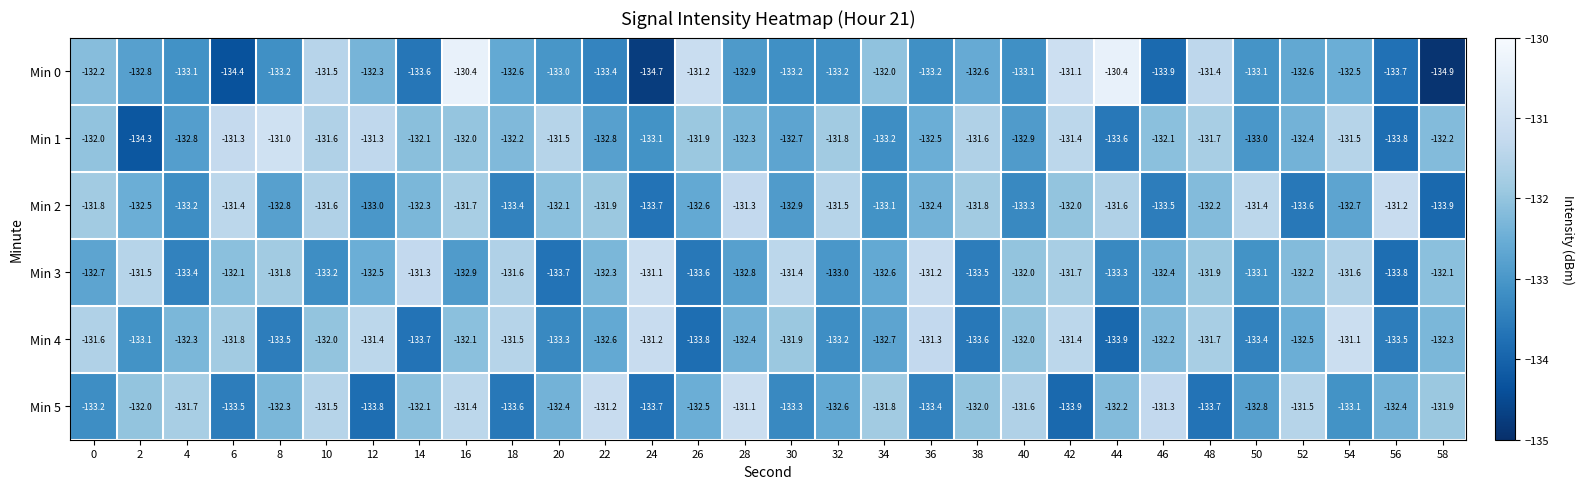

The value of Min 0 at 16 is -88.9. True or false?

False